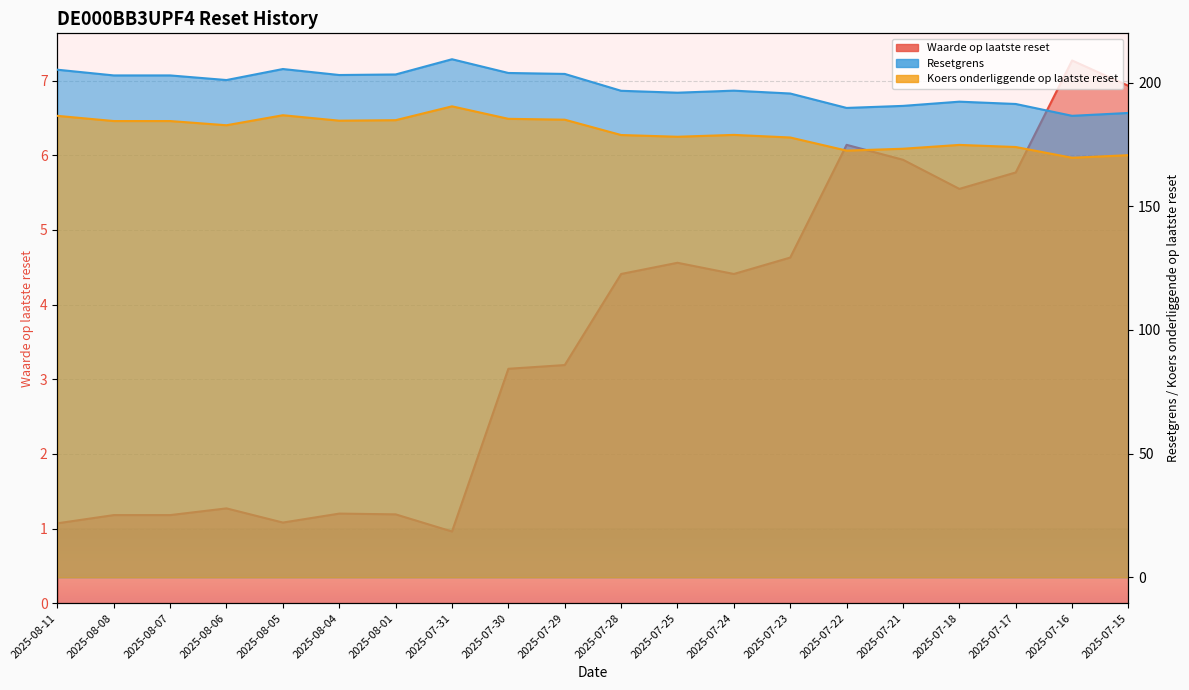

How many data points in Resetgrens are less than 201?

10